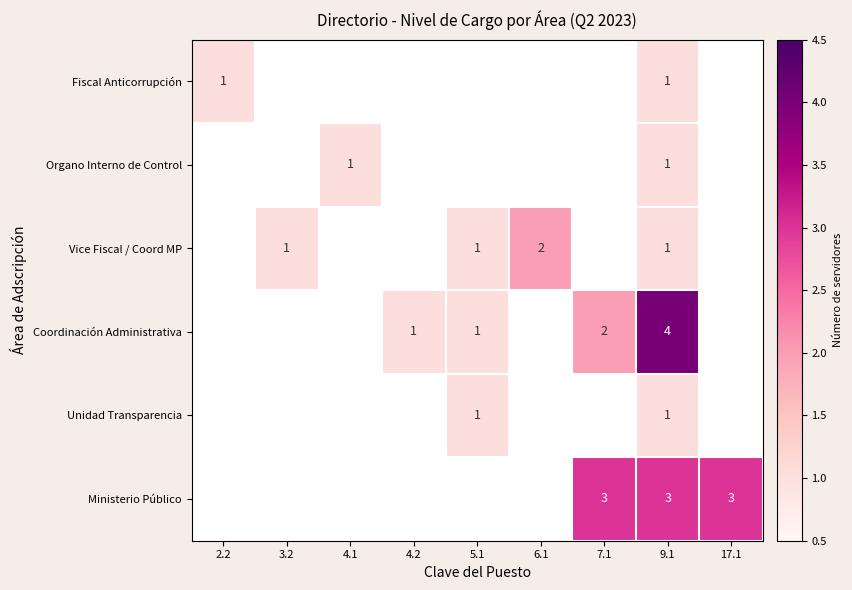

The Coordinación Administrativa series shows 1 at 4.2. True or false?

True